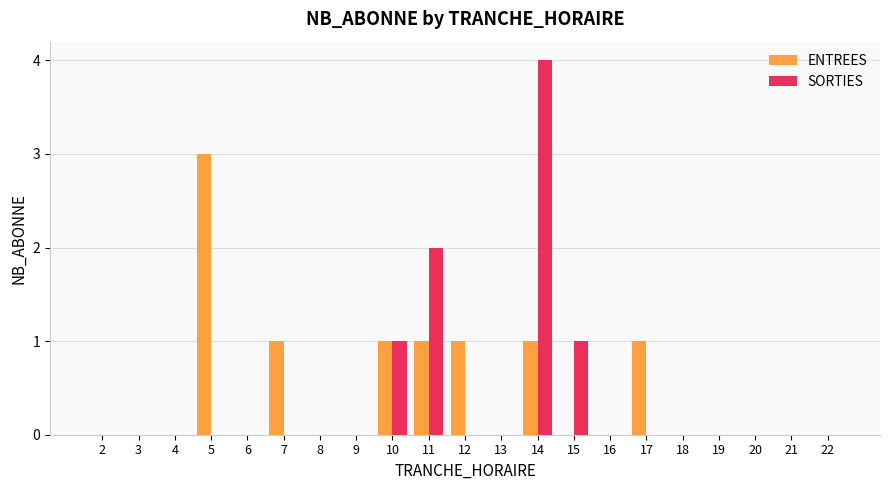

Count the number of data series in this chart.

2